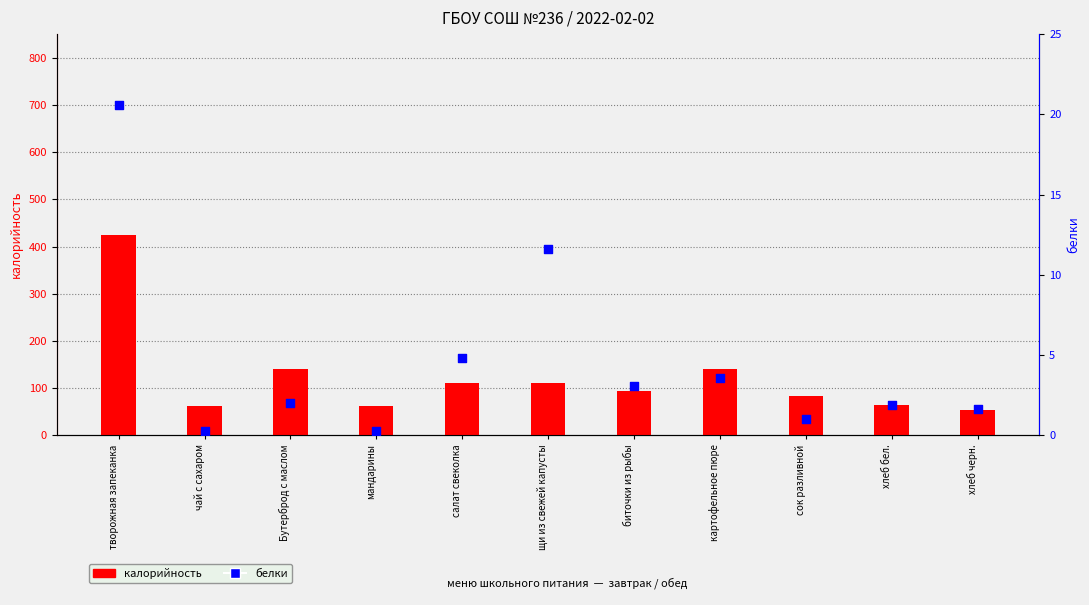

At how many categories does at least one series exceed 417?

1